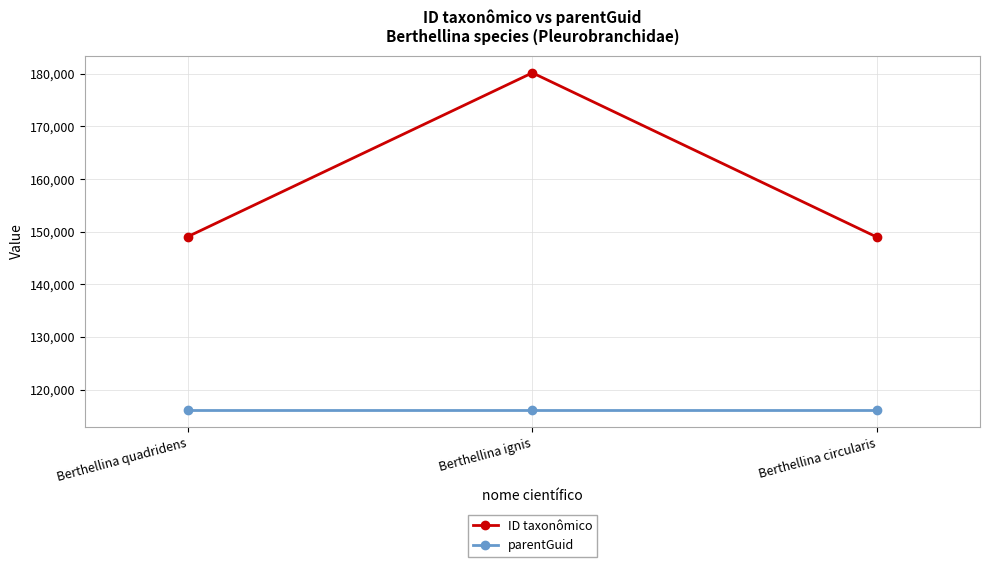

What position from the left is Berthellina circularis?

3